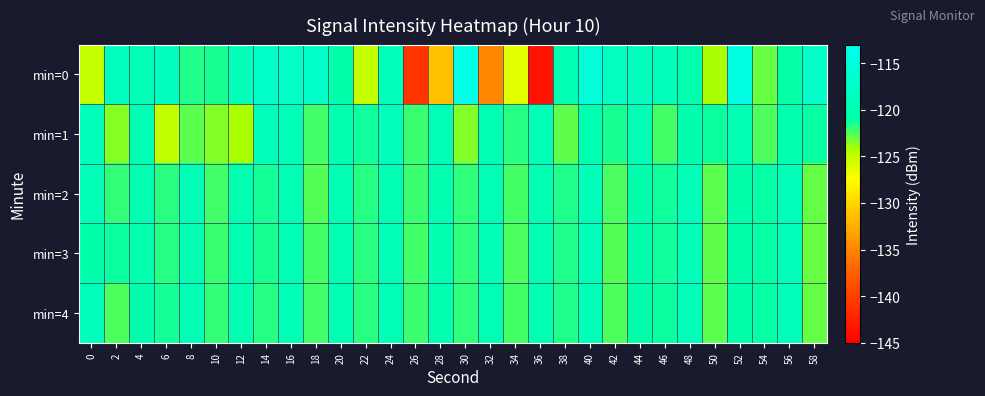

What is the smallest value displayed?

-143.5